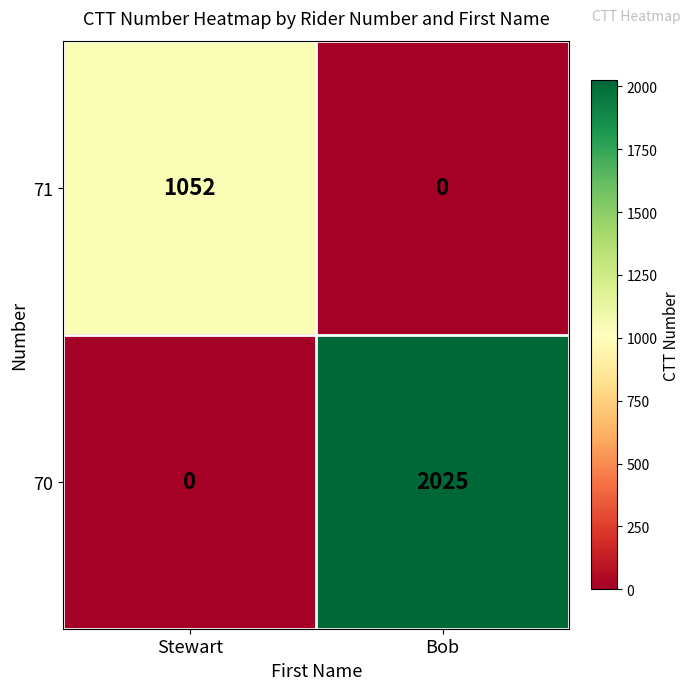

Reading left to right, list all the values displayed in this chart.

71: 1052	0
70: 0	2025